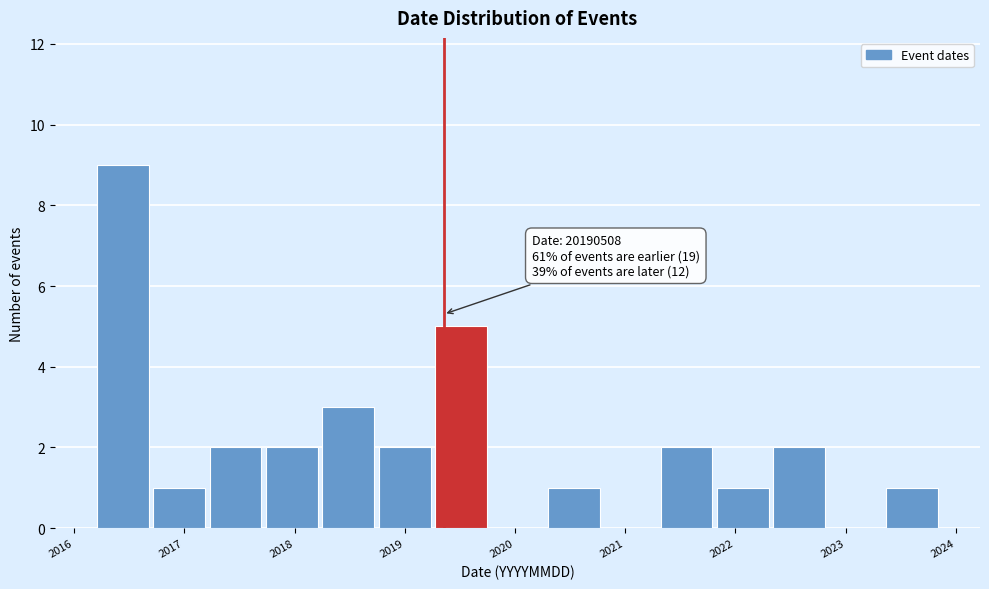

Which range on the x-axis has the tallest bar?

2016.2 to 2016.7